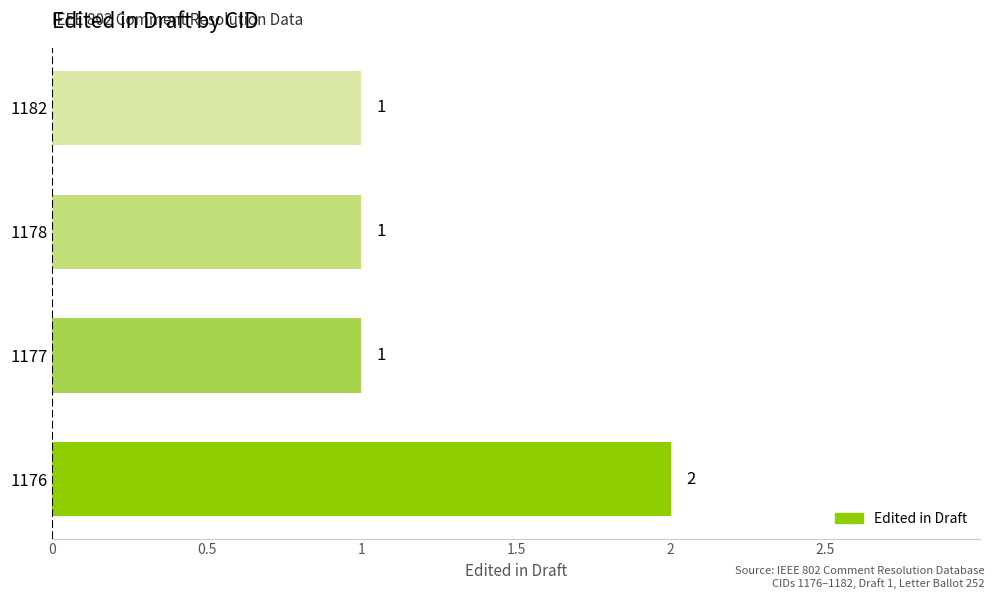

What is the sum of all values?

5